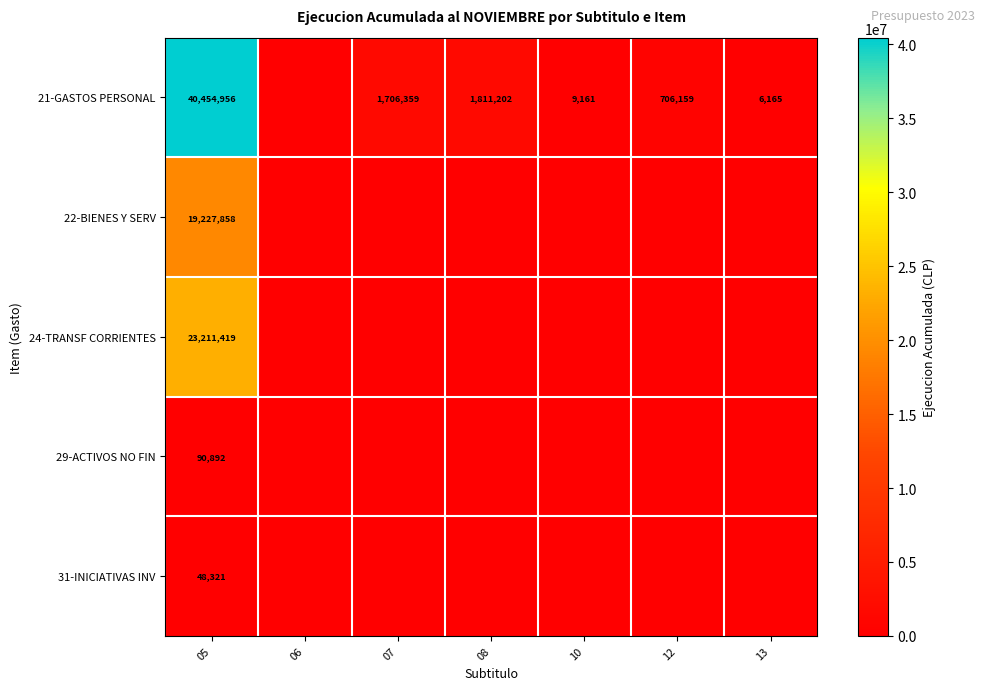

Is it true that 29-ACTIVOS NO FIN equals 90892 at 05?

True